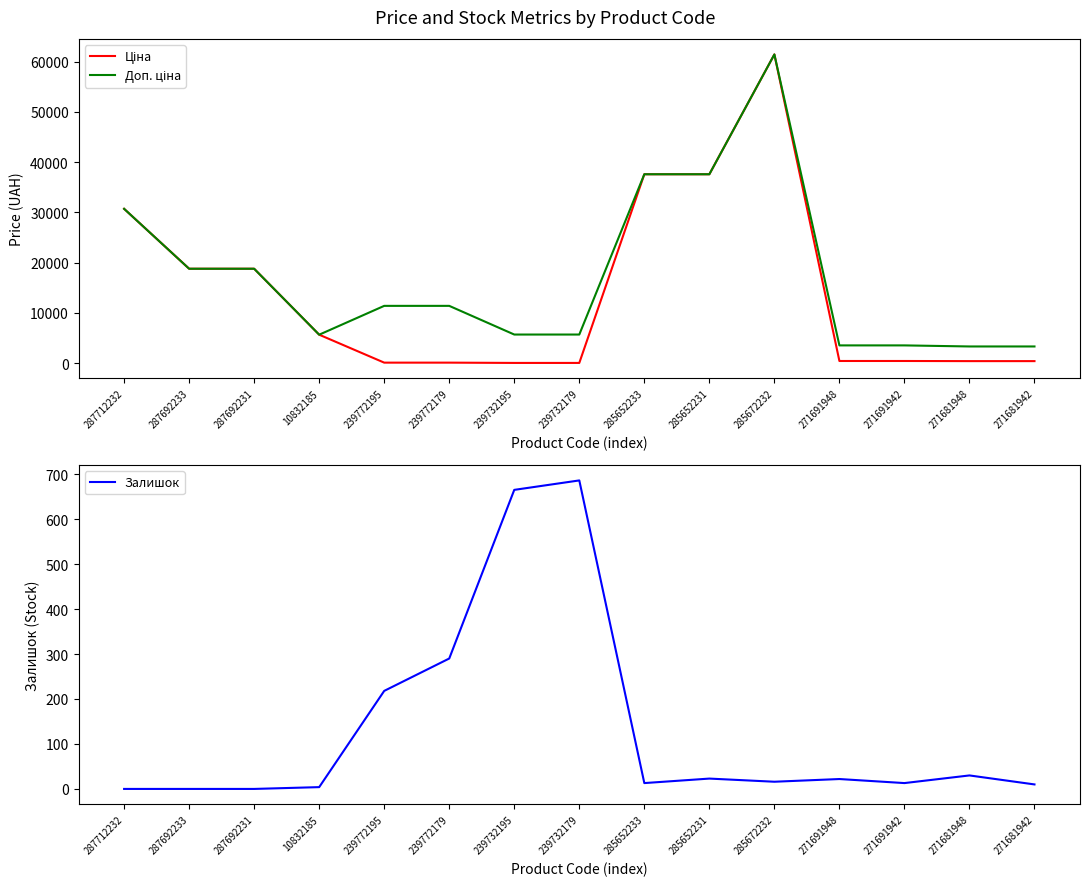

What is the label of the 7th point from the right?

285652233